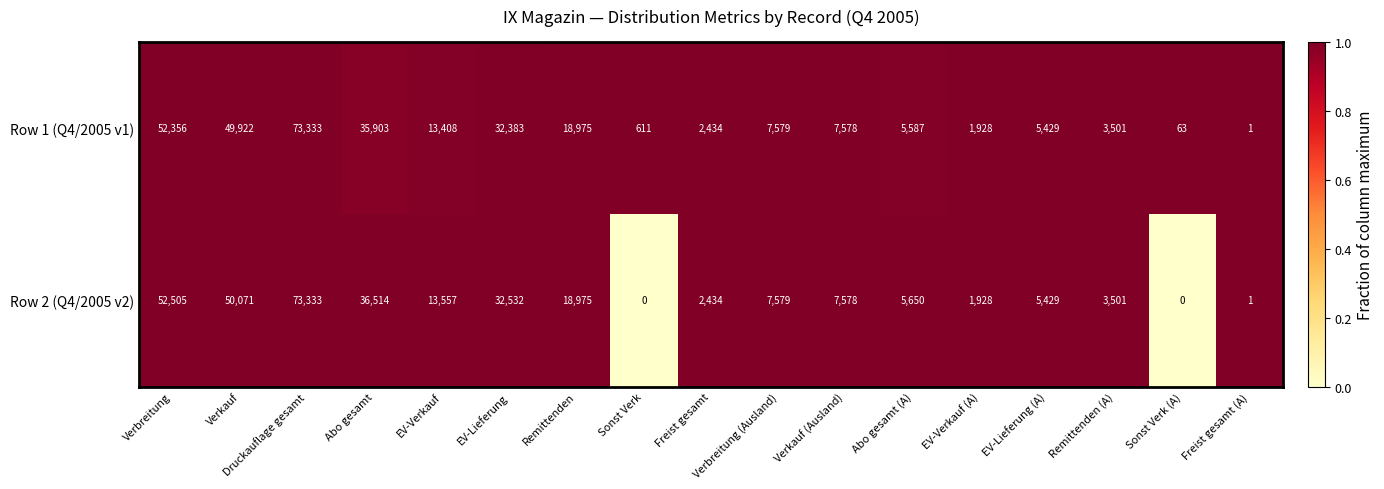

What is the difference between the second highest and minimum values in the Row 1 (Q4/2005 v1) series?

52355